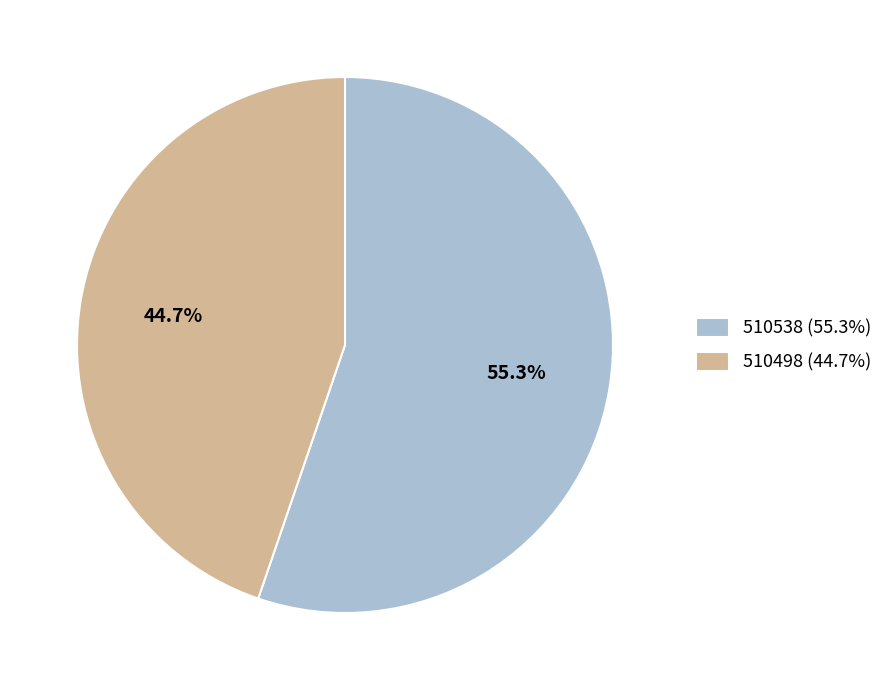

Count the number of slices in the pie.

2